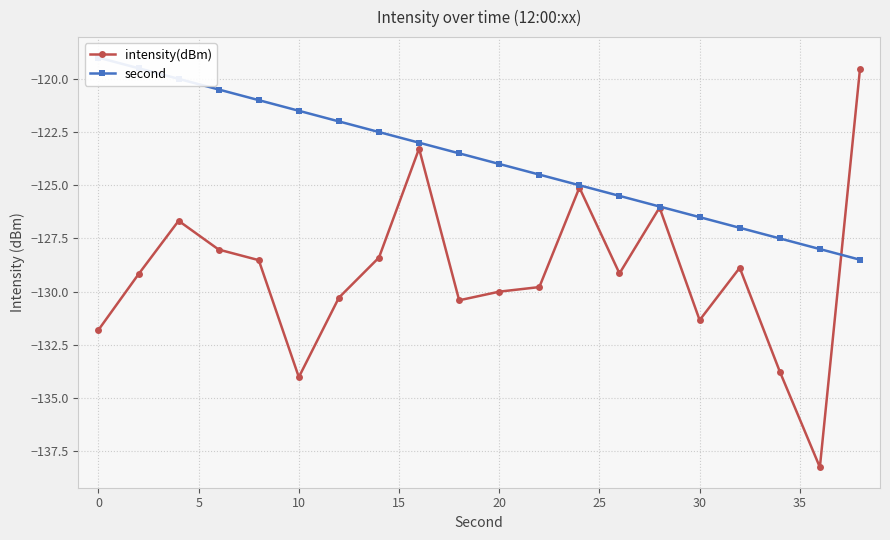

At how many categories does at least one series exceed -135?

20